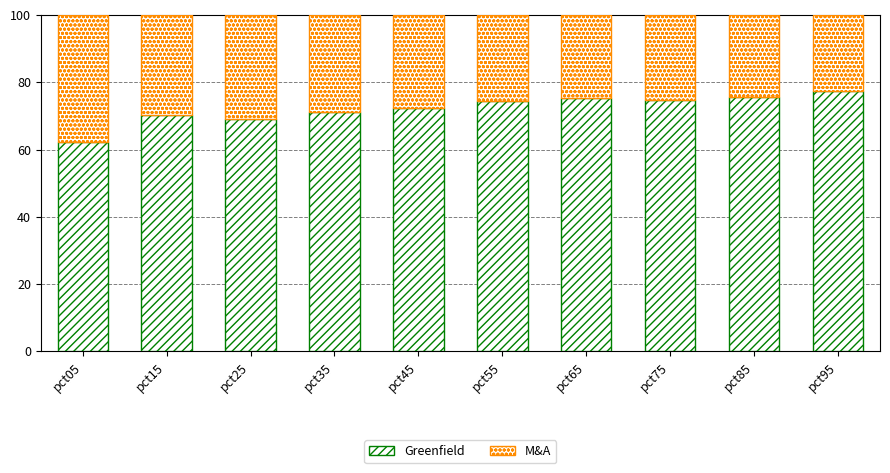

What is the approximate value of Greenfield at pct45?

72.3